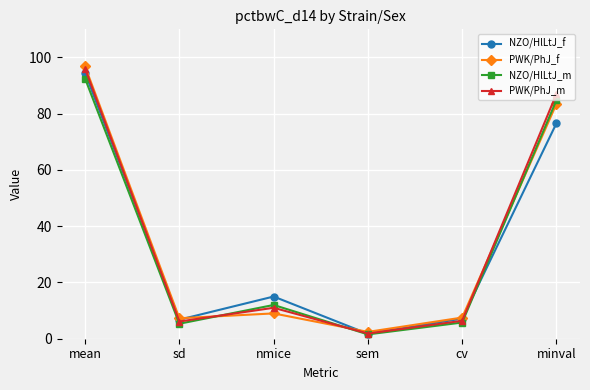

Is the value of PWK/PhJ_m at sd greater than the value of PWK/PhJ_f at minval?

No